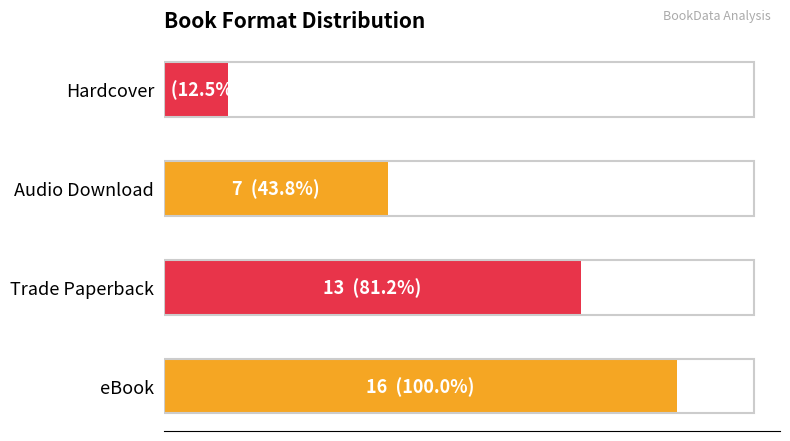

How many bars are there in total?

4